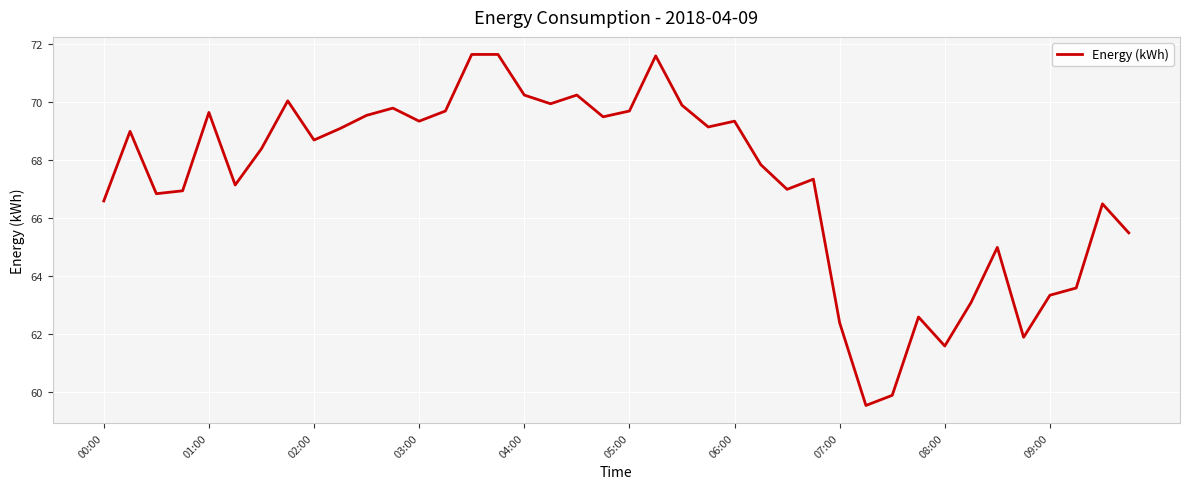

What is the greatest value displayed?

71.7